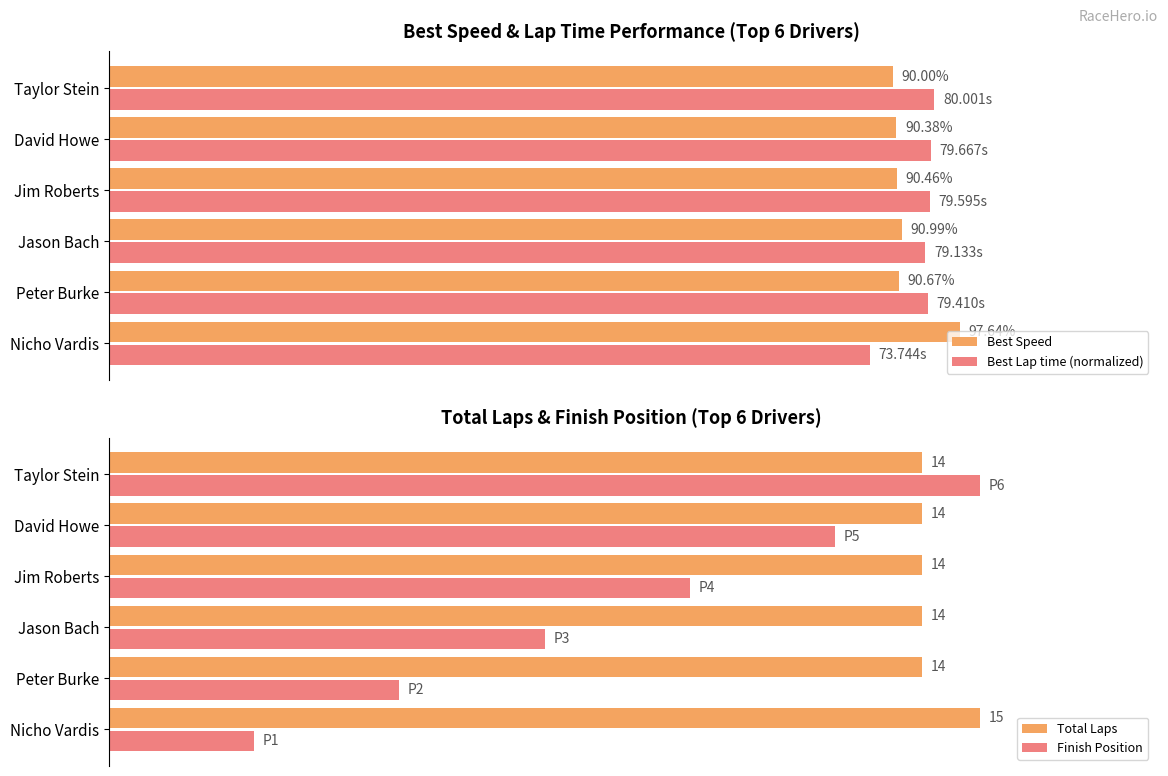

Reading right to left, transcribe all the data shown in this chart.

Best Speed: 90.0	90.4	90.5	91.0	90.7	97.6
Best Lap time (normalized): 94.7	94.3	94.2	93.7	94.0	87.3
Total Laps: 93.3	93.3	93.3	93.3	93.3	100.0
Finish Position: 100.0	83.3	66.7	50.0	33.3	16.7